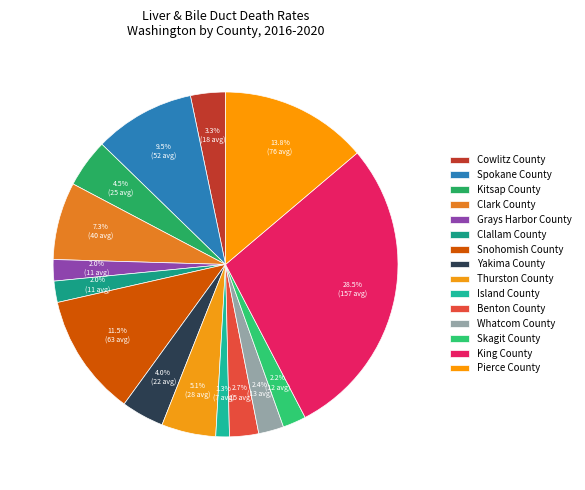

Is there a majority slice in this chart?

No